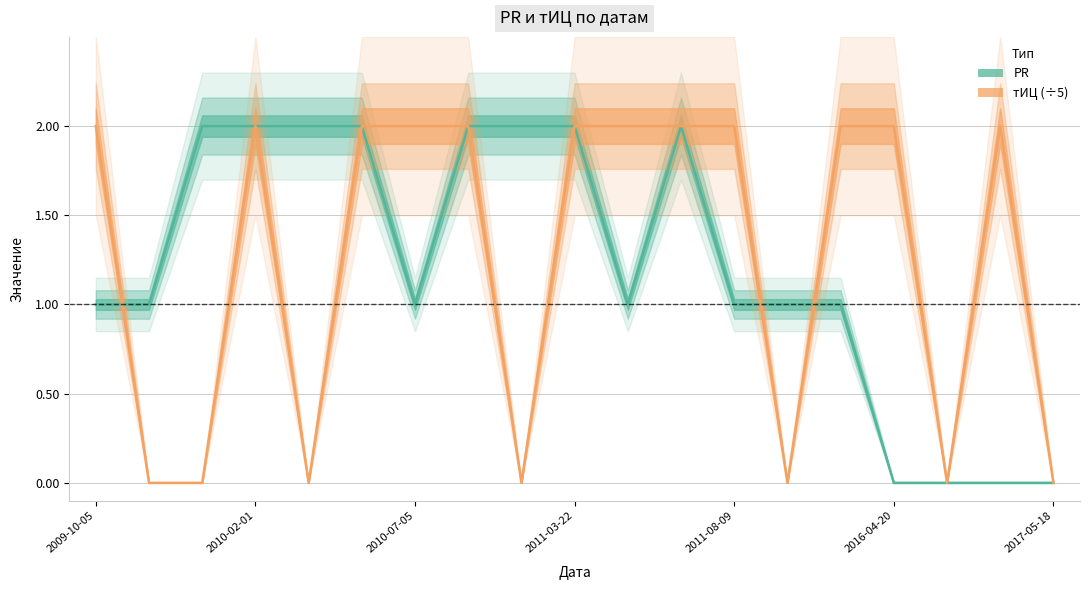

Which series ends up on top after the final intersection of PR and тИЦ (÷5)?

тИЦ (÷5)